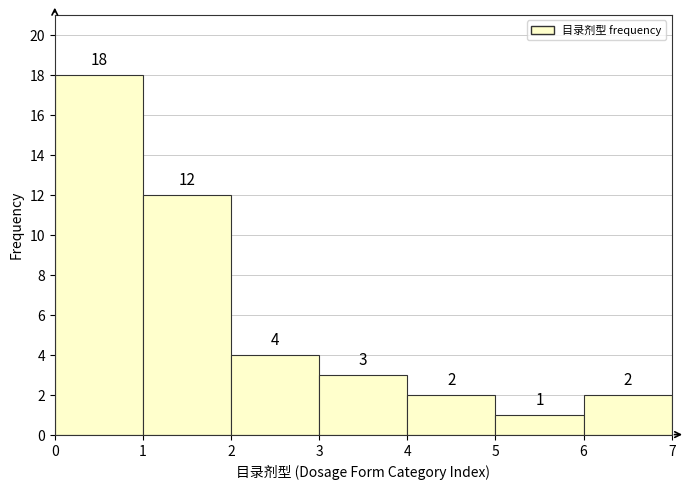

What is the height of the bar covering 6 to 7 on the x-axis?

2